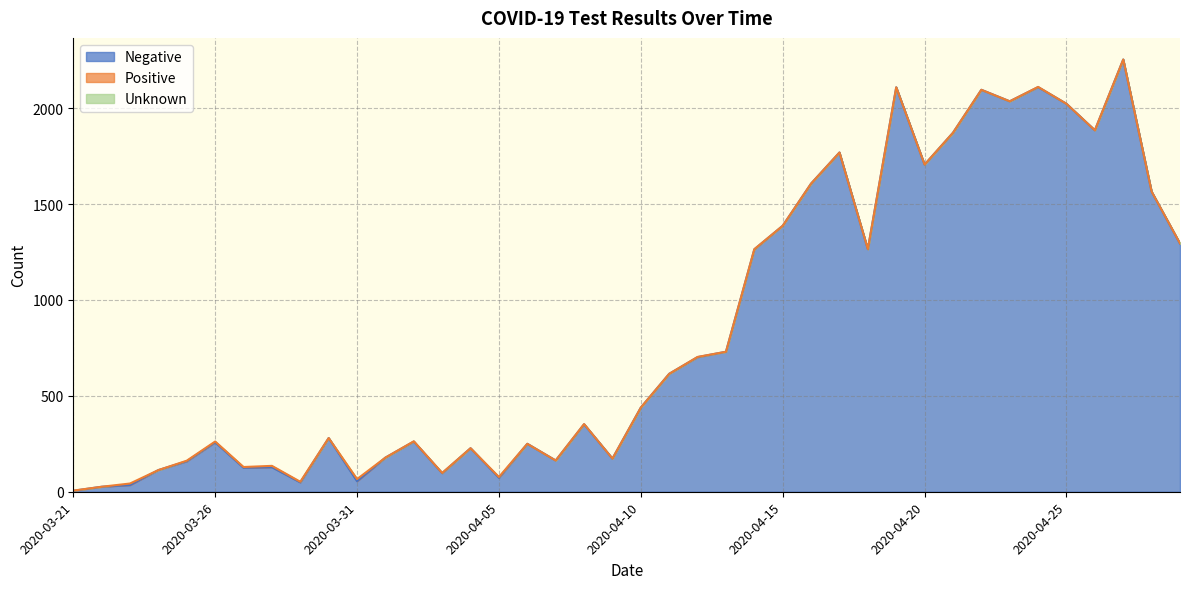

At which category is the sum across all series the highest?

2020-04-27